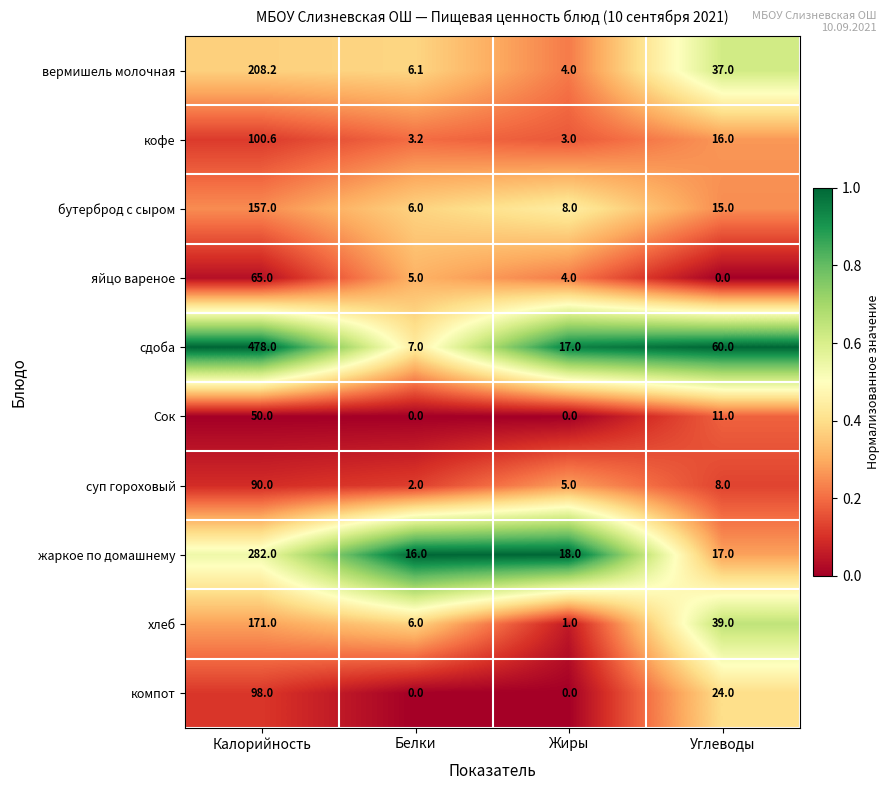

Read the кофе value at Жиры.

3.0